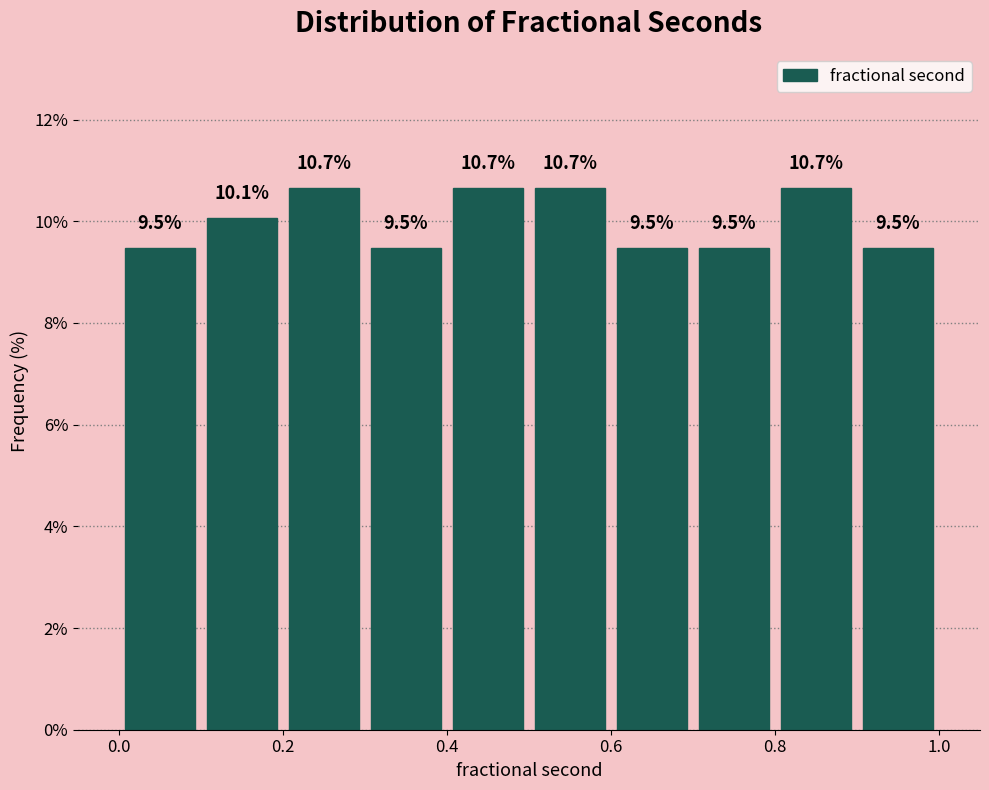

Reading left to right, transcribe this chart: for each bar, give the range it covers on the x-axis and its height.

0.0 to 0.1: 9.5
0.1 to 0.2: 10.1
0.2 to 0.3: 10.7
0.3 to 0.4: 9.5
0.4 to 0.5: 10.7
0.5 to 0.6: 10.7
0.6 to 0.7: 9.5
0.7 to 0.8: 9.5
0.8 to 0.9: 10.7
0.9 to 1.0: 9.5